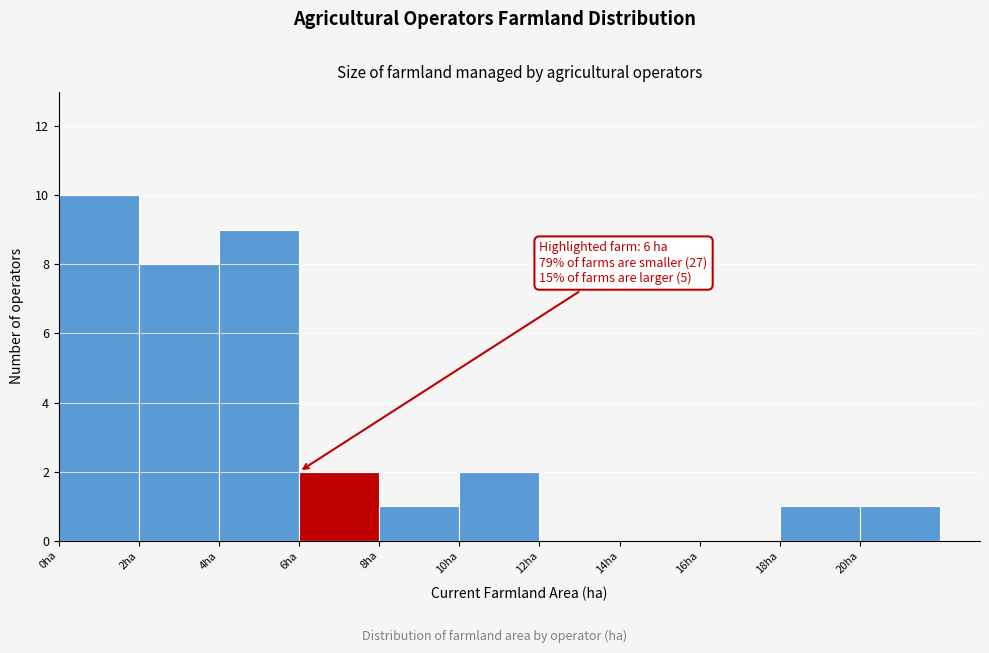

Which range on the x-axis has the tallest bar?

0 to 2